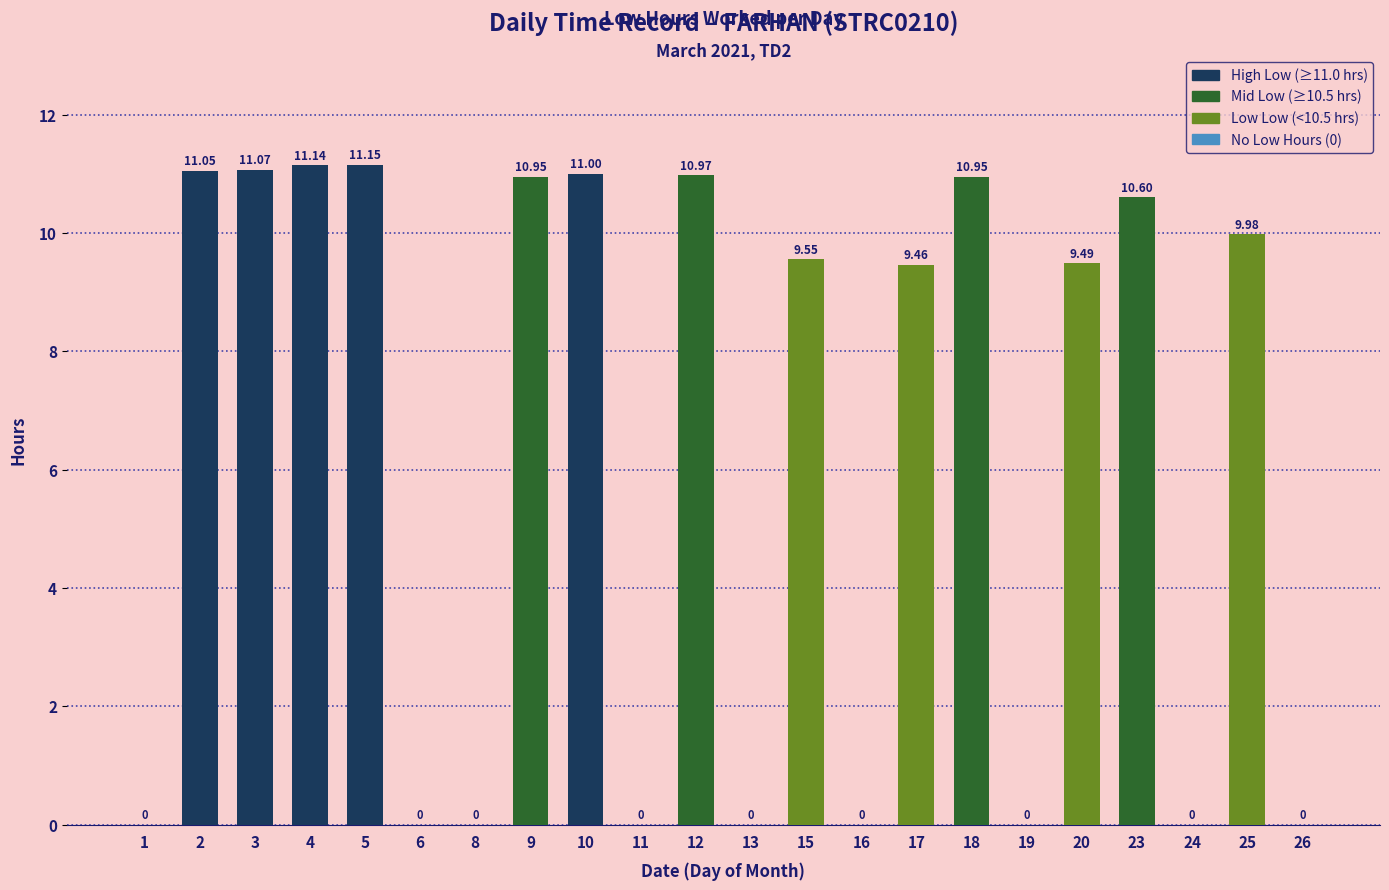

Is it true that the value at 11 is 0.0?

True